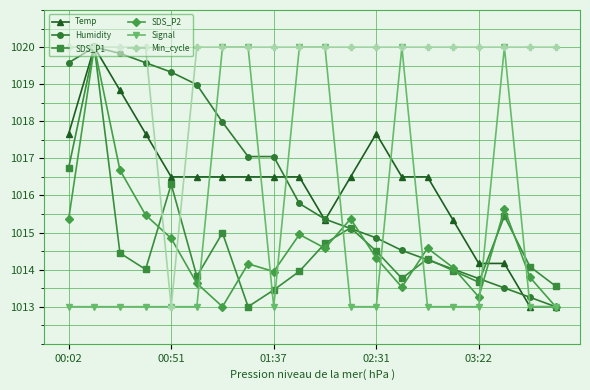

Does the chart have visible grid lines?

Yes